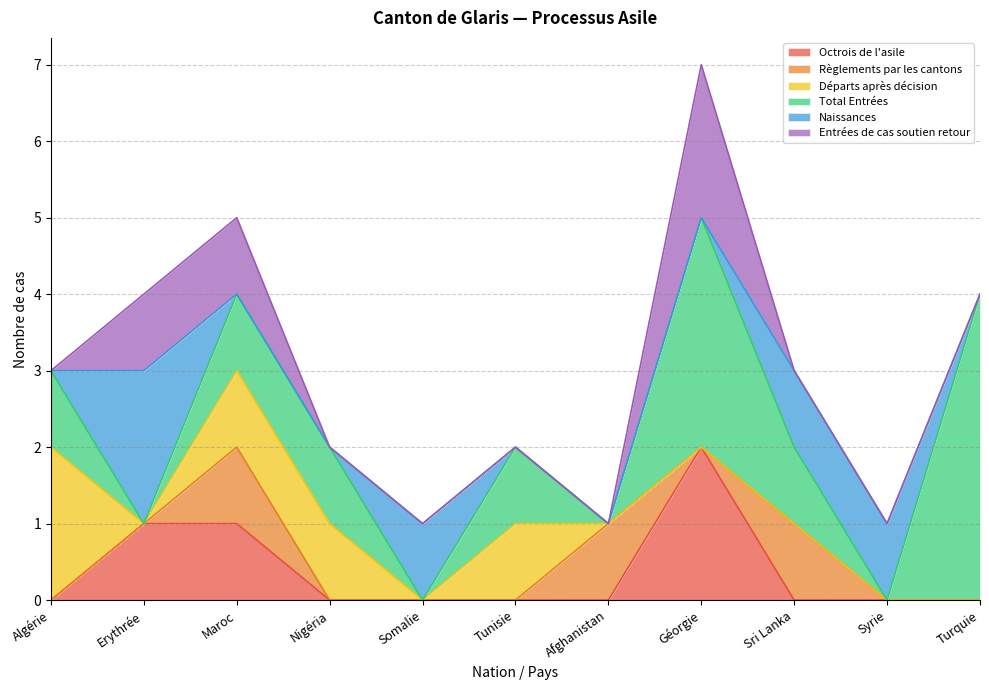

Which category has the lowest value across all series?

Algérie